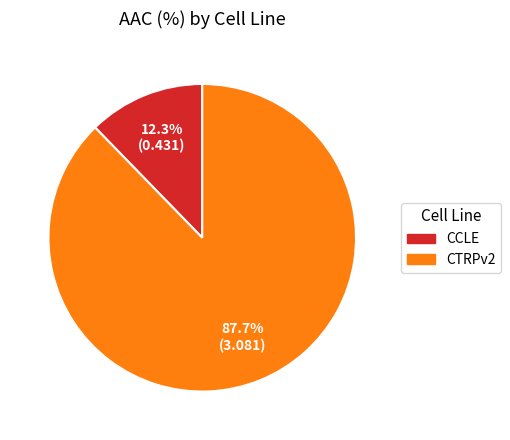

Rank the categories by value from lowest to highest.

CCLE, CTRPv2